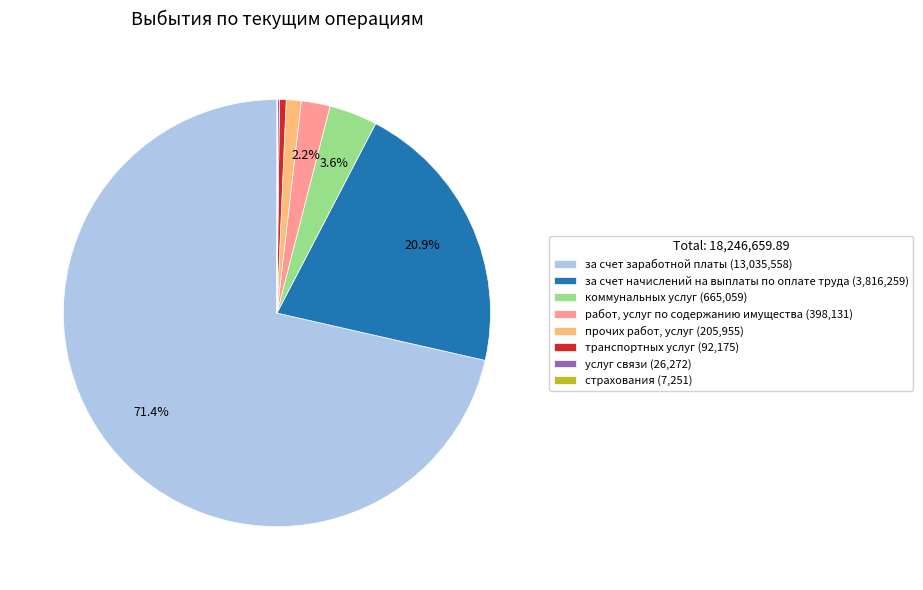

To the nearest percent, what portion does коммунальных услуг represent?

4%